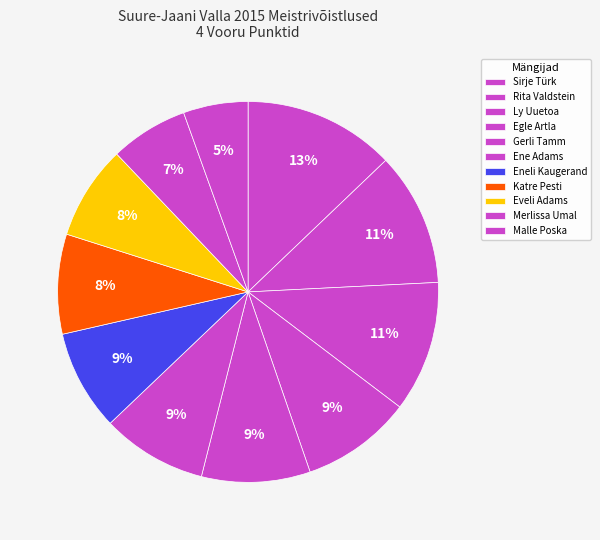

Is it true that Malle Poska is 1% of the pie?

False